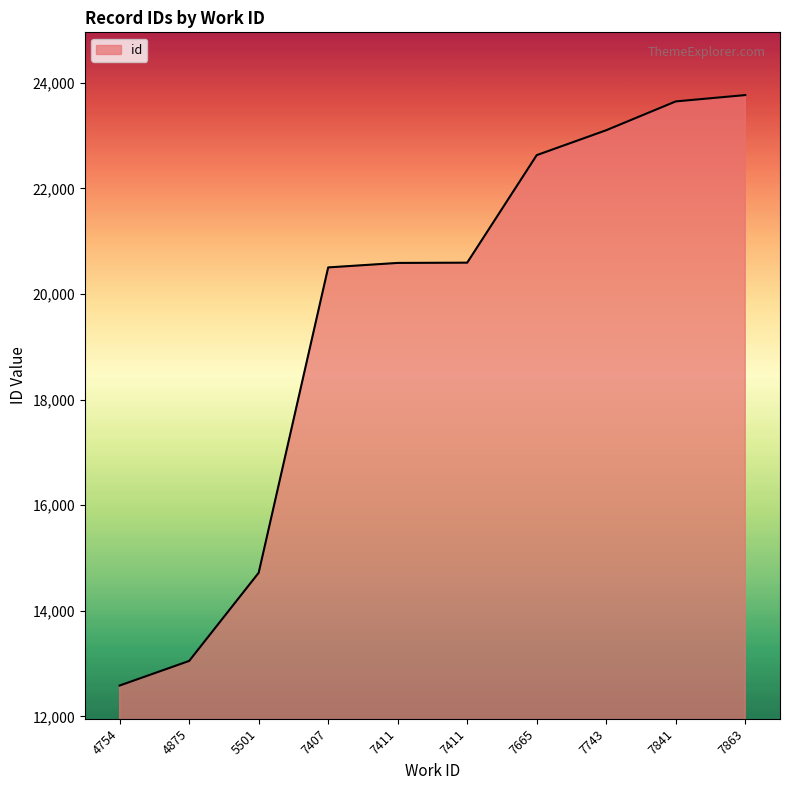

The chart shows a value of 20595 at 7411. True or false?

True